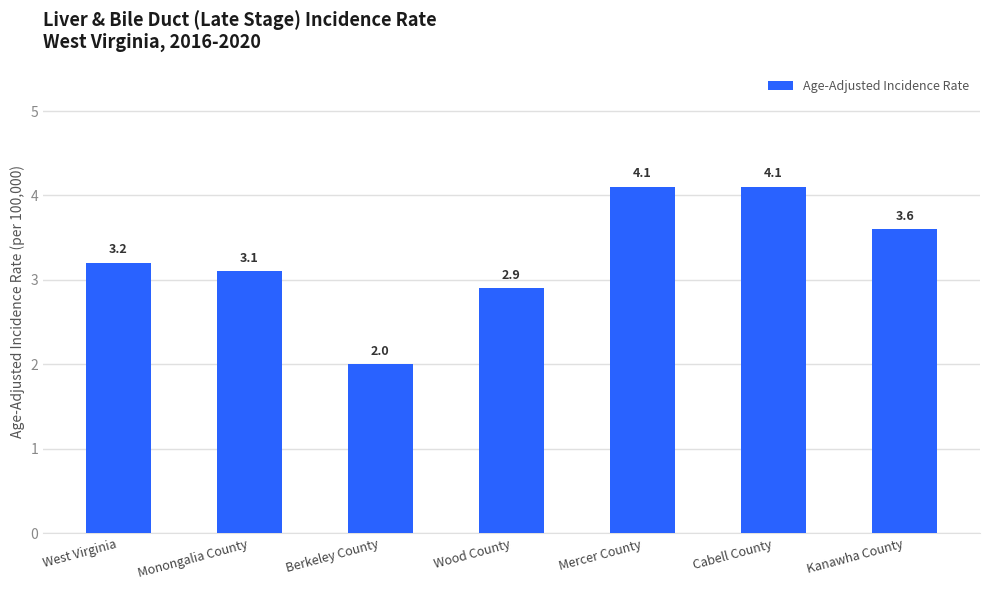

What is the ratio of the value at Berkeley County to the value at Wood County?

0.7